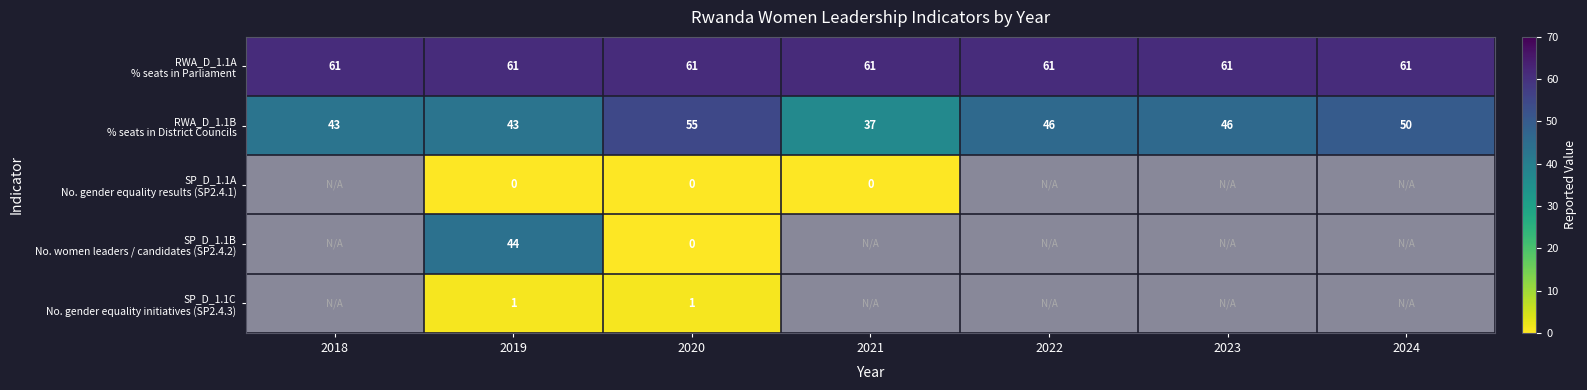

Rank the categories by RWA_D_1.1B % seats in District Councils value from highest to lowest.

2020, 2024, 2022, 2023, 2018, 2019, 2021